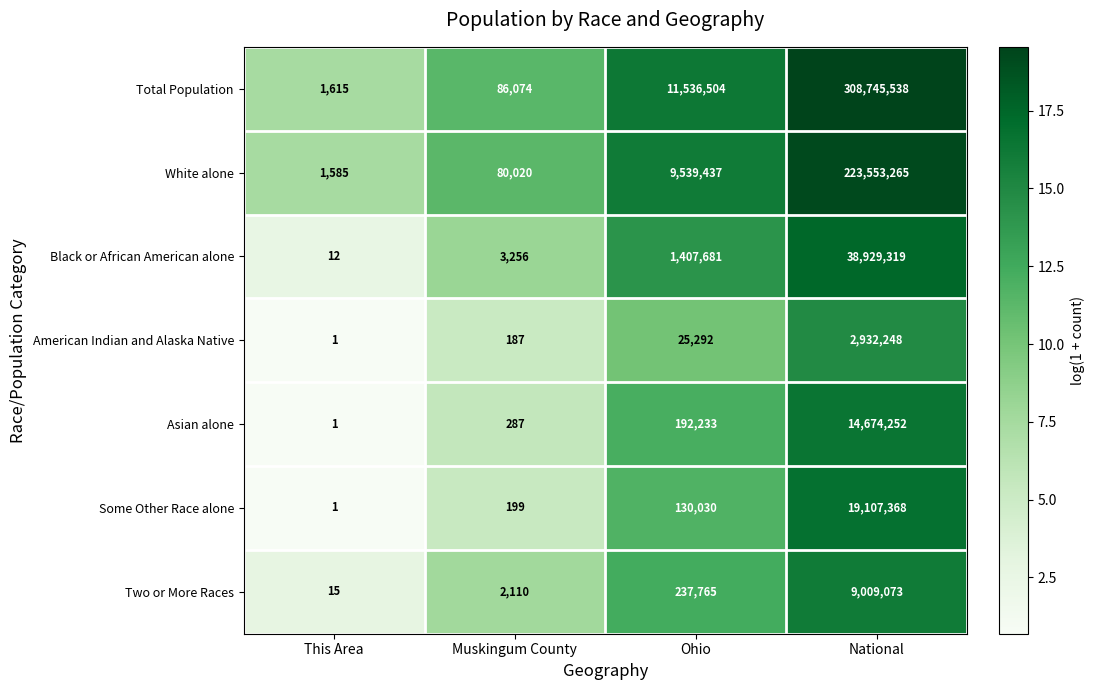

Which series has the widest spread of values?

Total Population